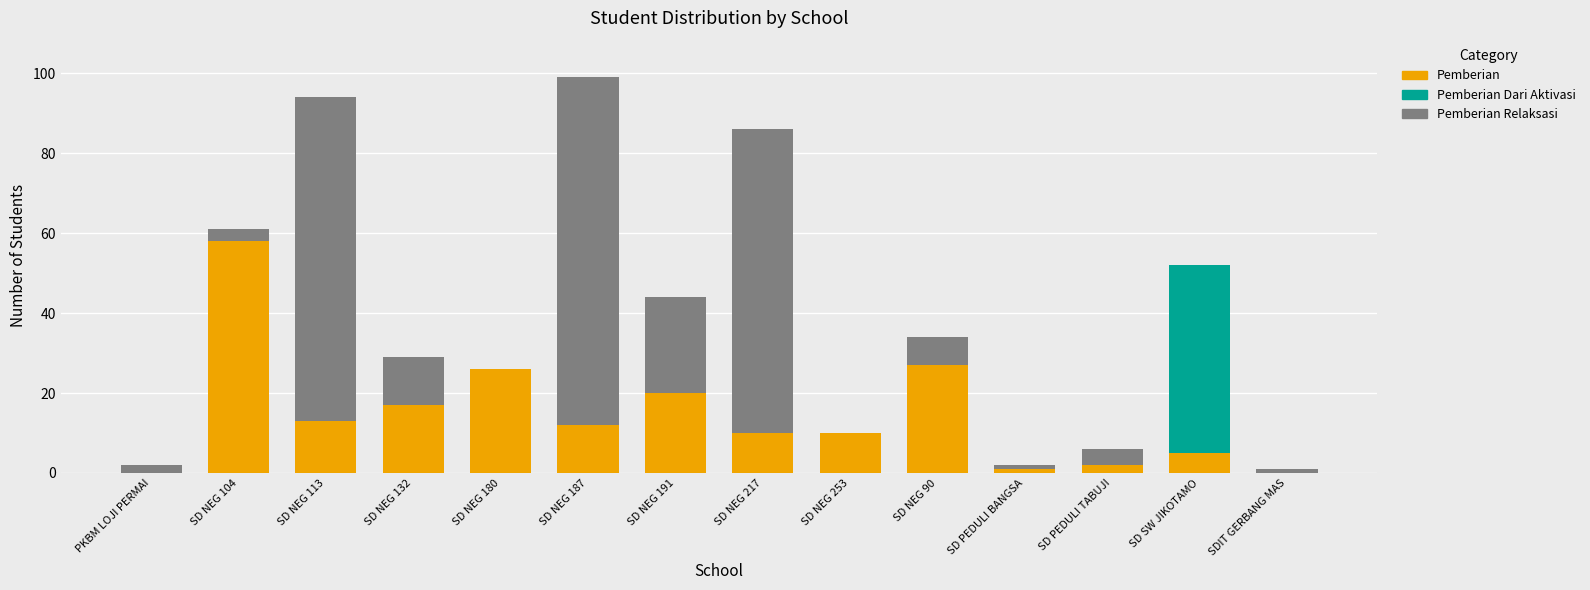

What is the total value across all series at SD NEG 104?

61